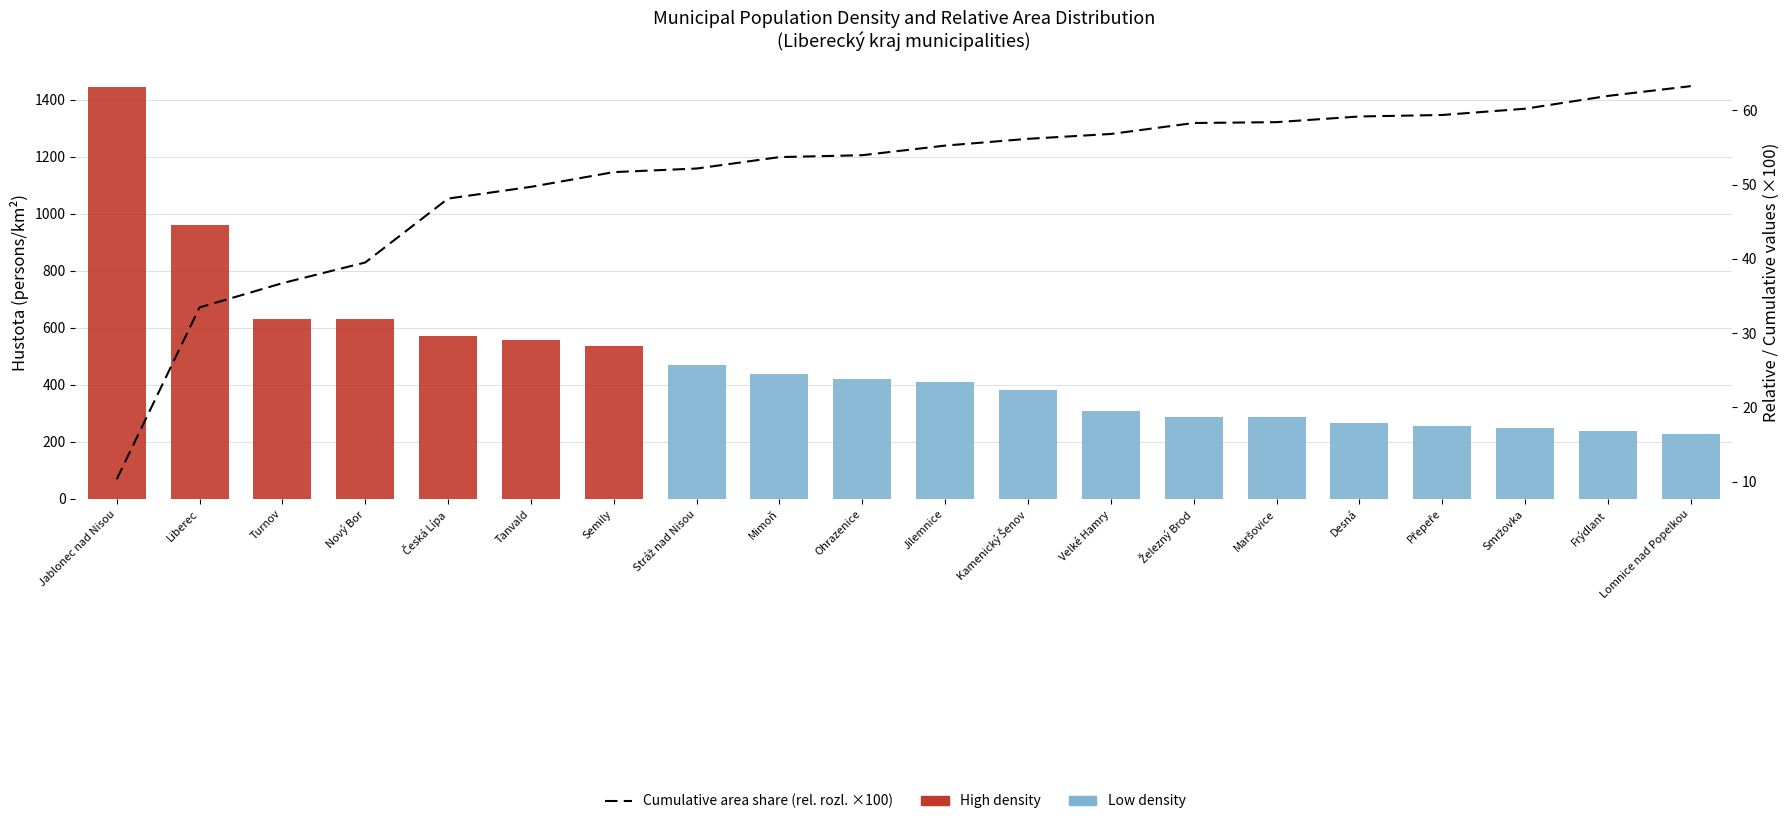

What is the value of the rel. rozl. (×100) bar at the 14th from the left?

58.3